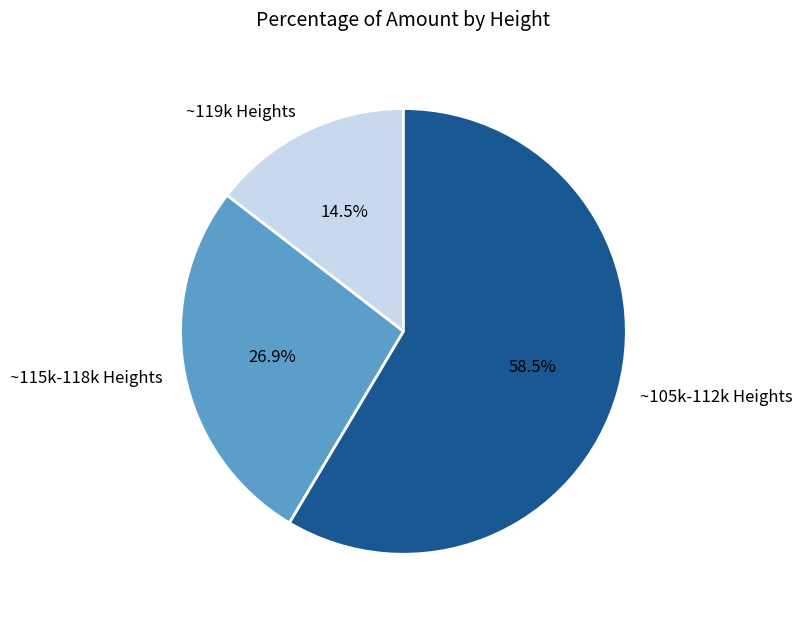

Count the number of slices in the pie.

3